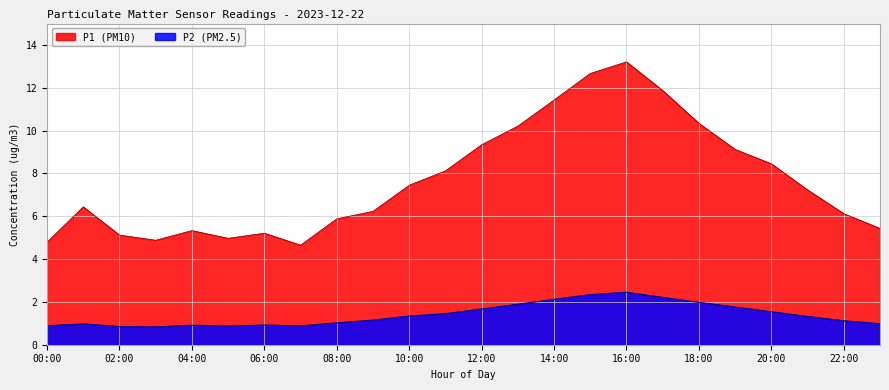

Count the number of categories in the chart.

24